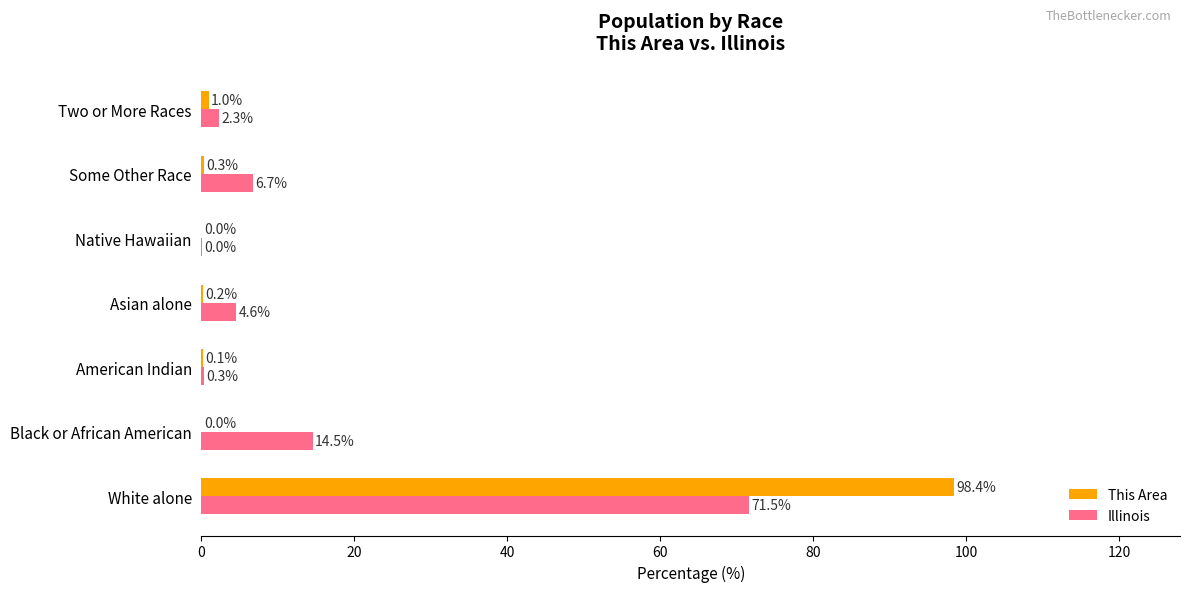

Is it true that This Area equals 0.3 at Some Other Race?

True